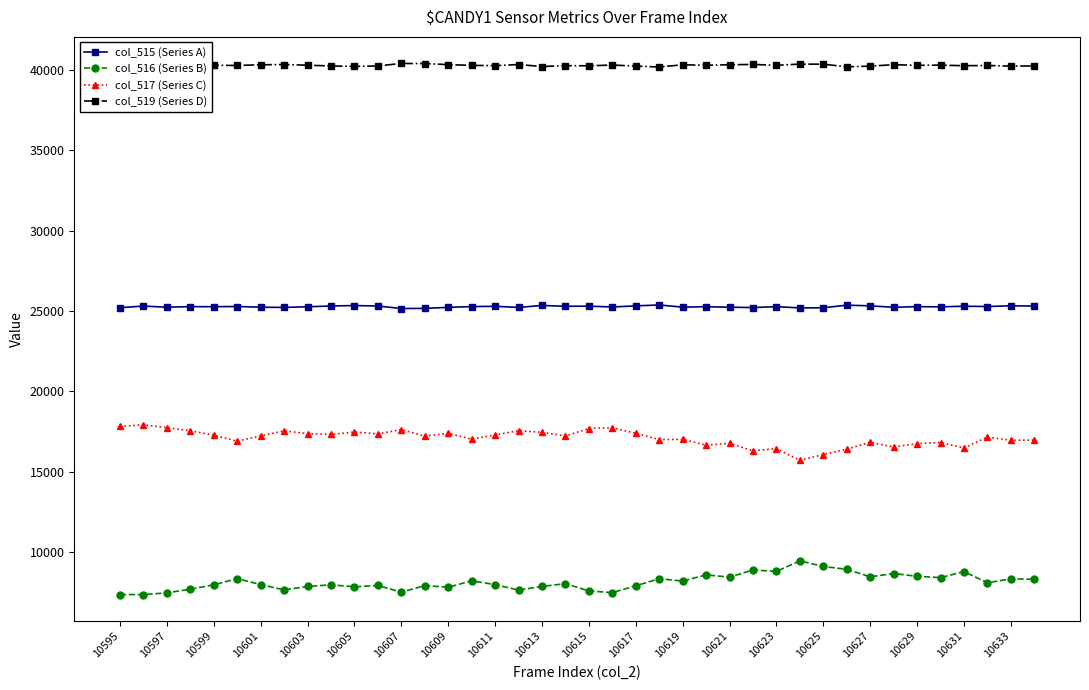

List the series in order of their peak value, highest first.

col_519 (Series D), col_515 (Series A), col_517 (Series C), col_516 (Series B)